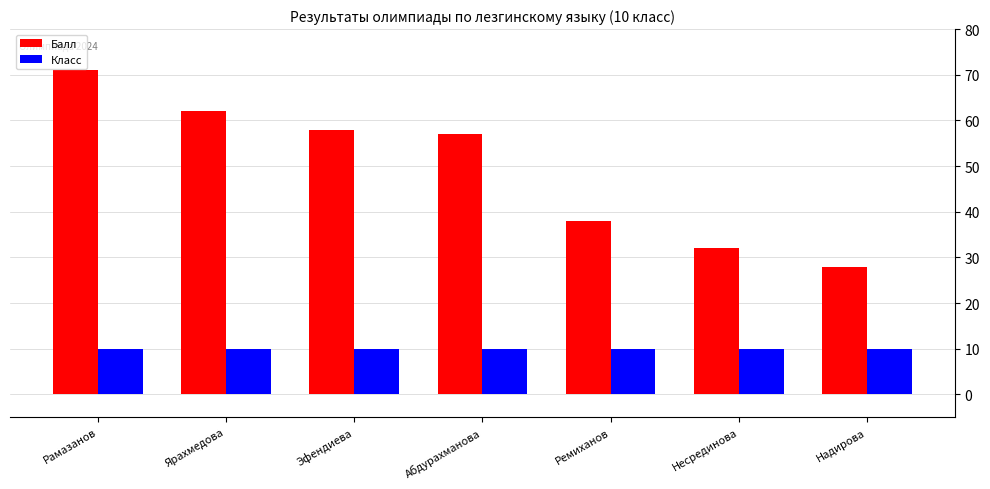

Is it true that Балл equals 58 at Эфендиева?

True